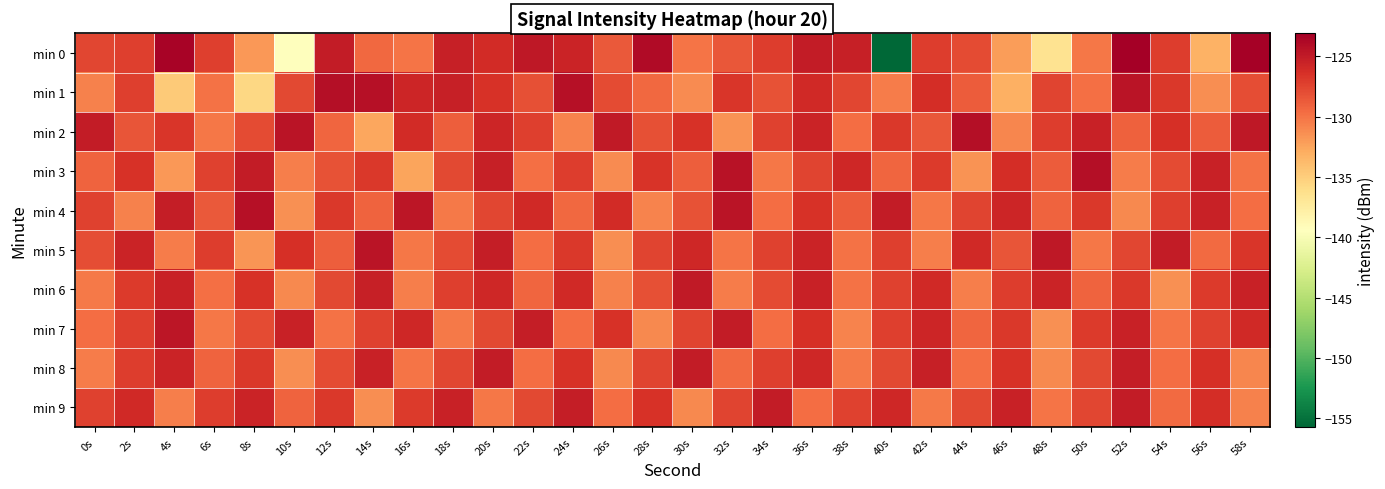

At which category is the sum across all series the highest?

36s